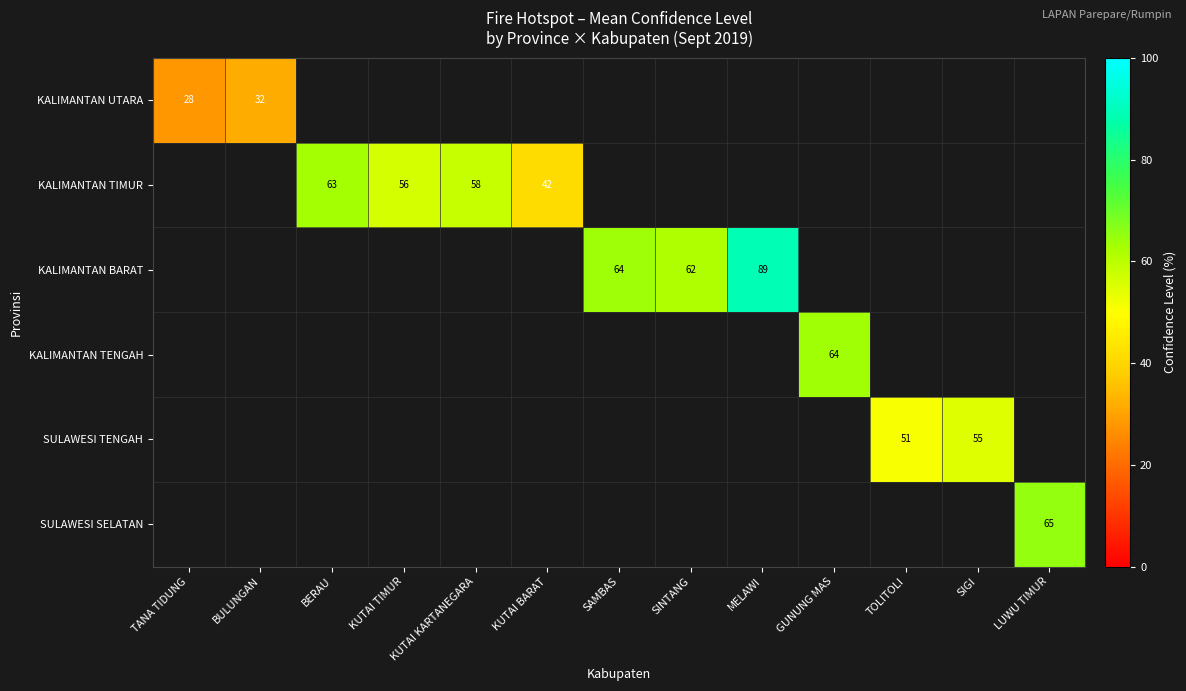

True or false: SULAWESI TENGAH has a value of 55 at SIGI.

True